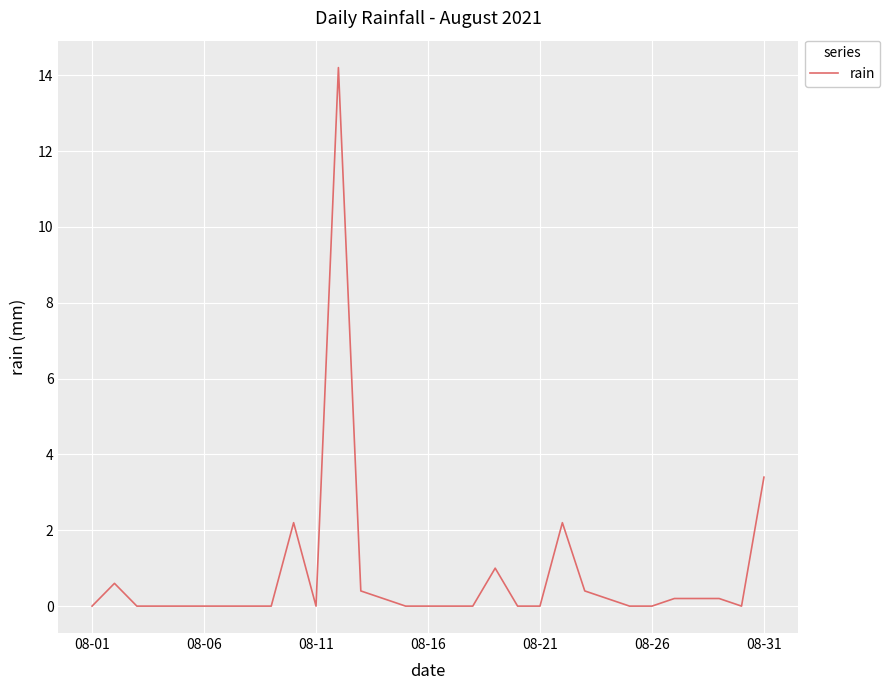

Does the chart have visible grid lines?

Yes